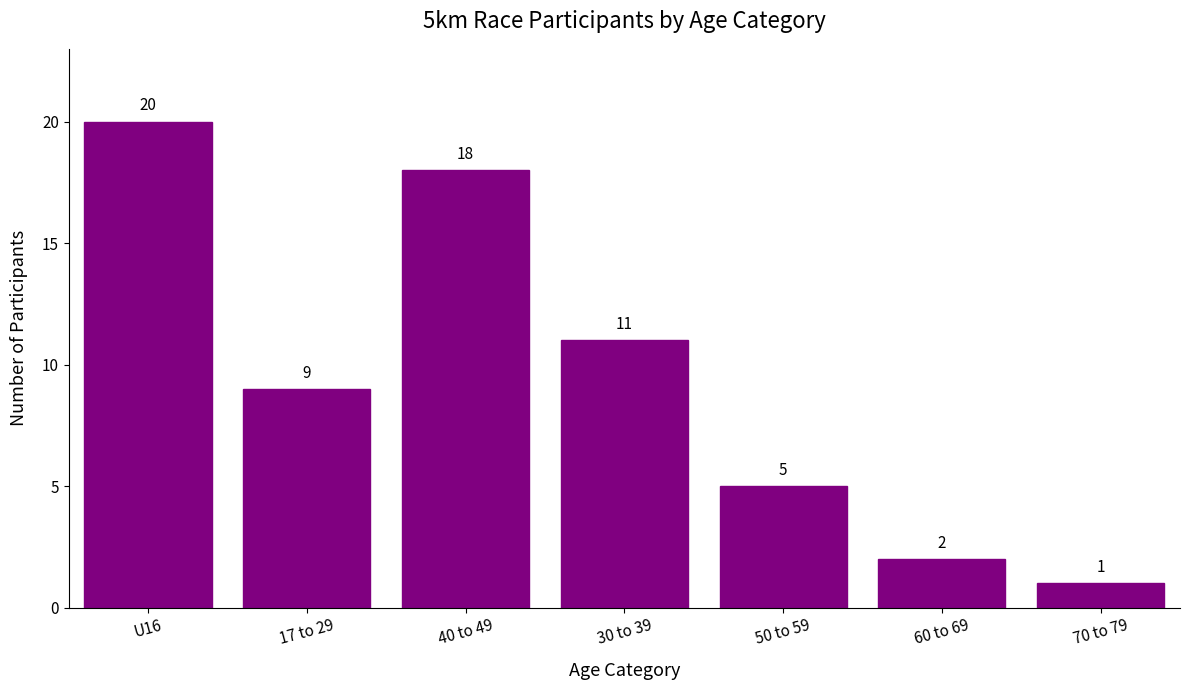

At which category does the chart reach its minimum across all series?

70 to 79